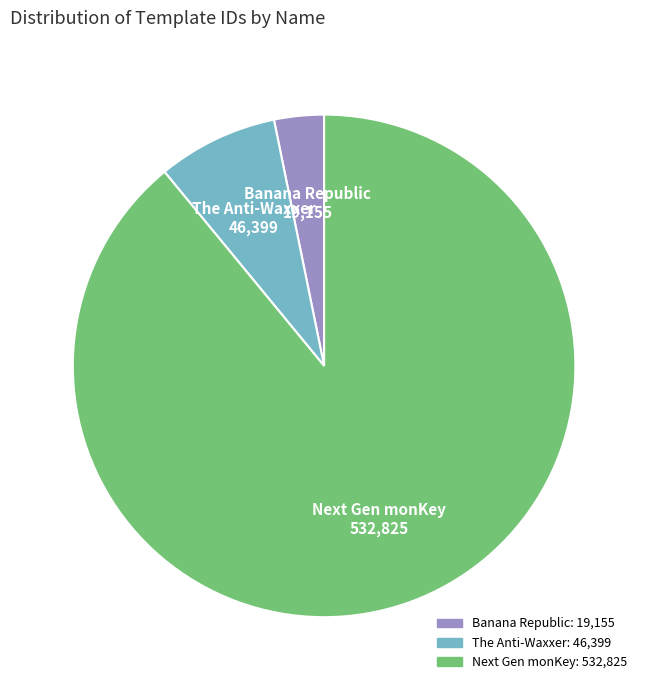

Do The Anti-Waxxer and Next Gen monKey together represent more than half of the pie?

Yes